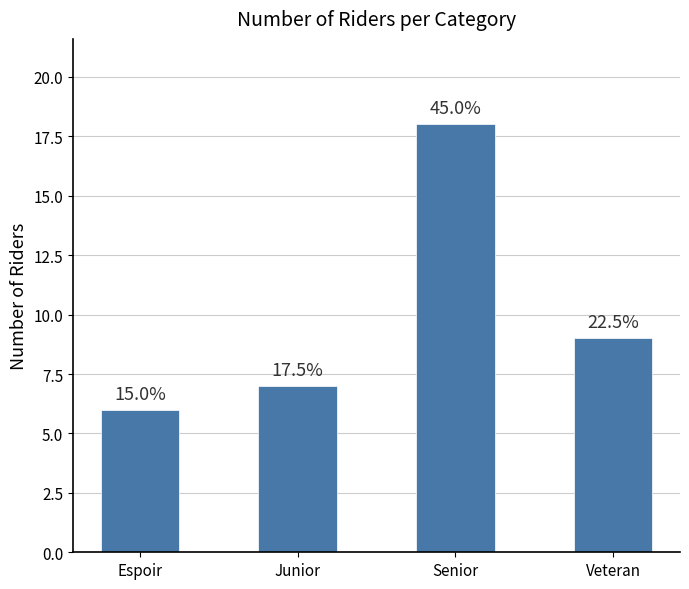

What is the change in value from Espoir to Veteran?

+3